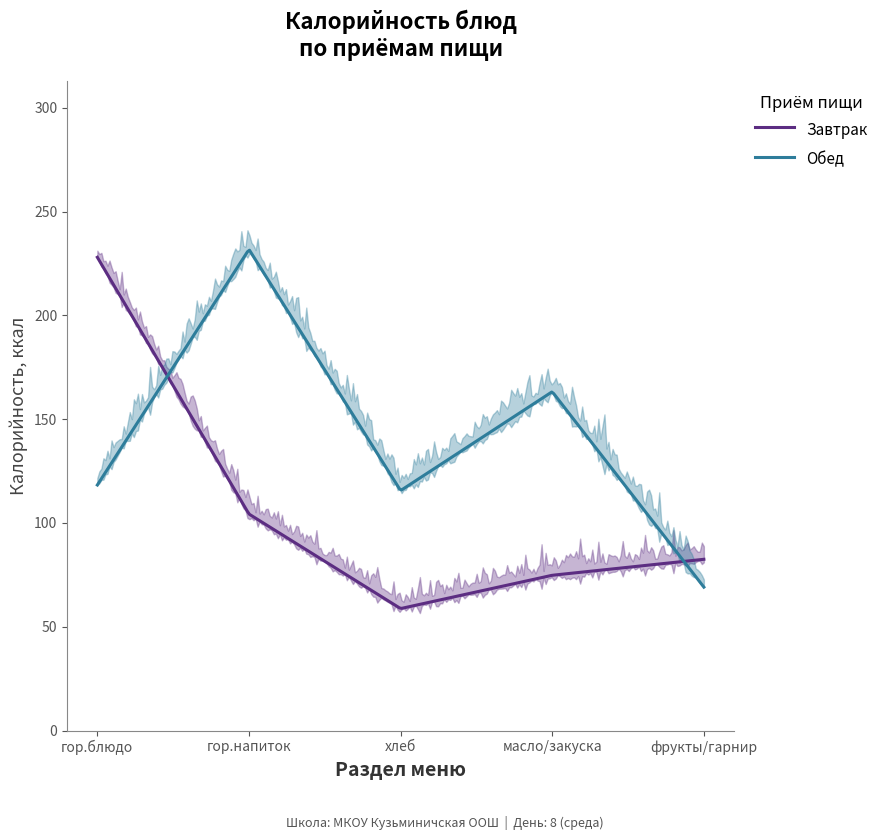

At хлеб, list the series in order from largest to smallest.

Обед, Завтрак